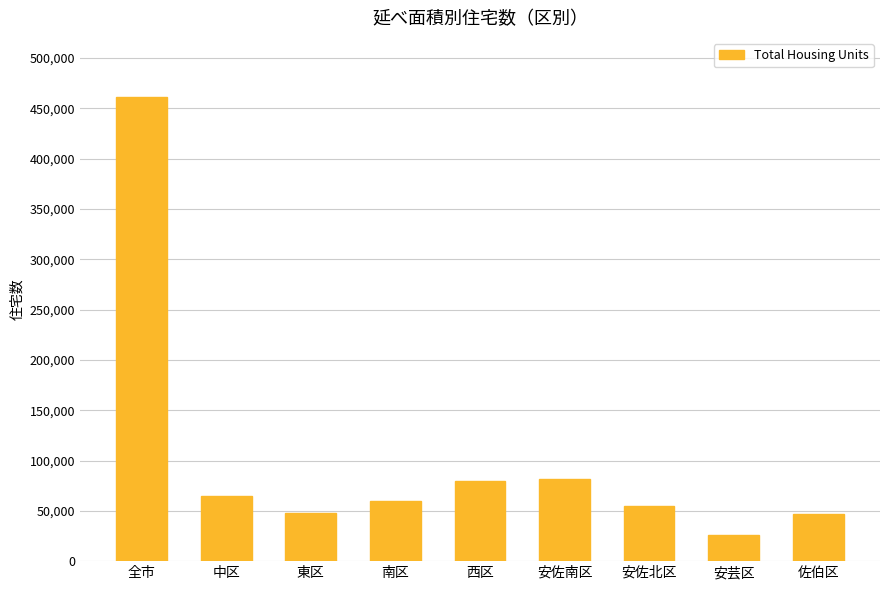

How many data points are less than 60110?

4